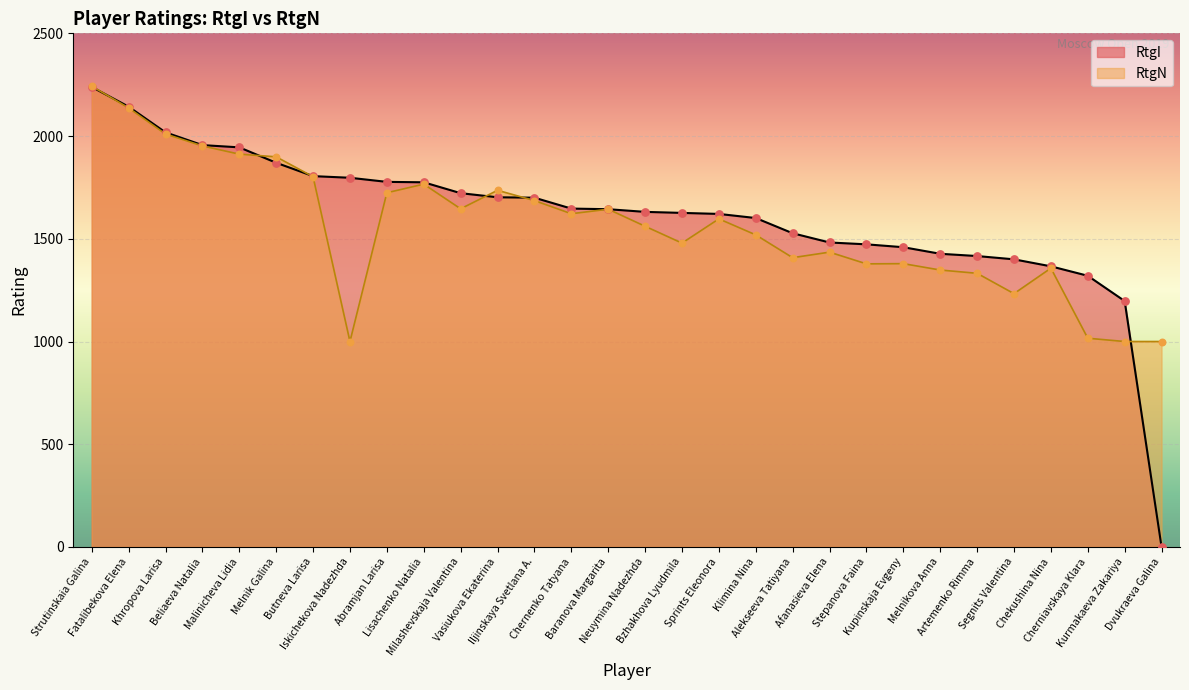

What are all the series names shown in the legend?

RtgI, RtgN